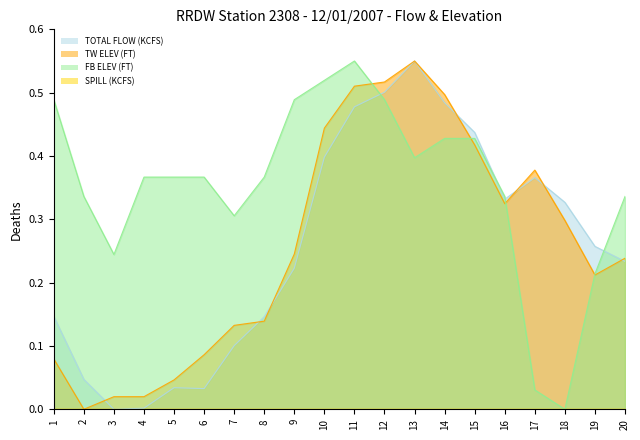

Between which two adjacent categories do TW ELEV (FT) and FB ELEV (FT) first intersect?

11 and 12